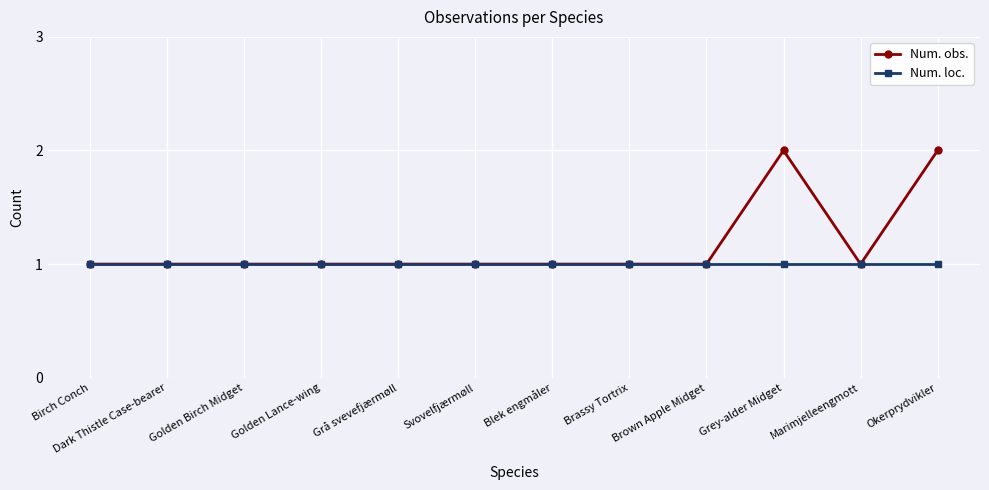

What are all the series names shown in the legend?

Num. obs., Num. loc.